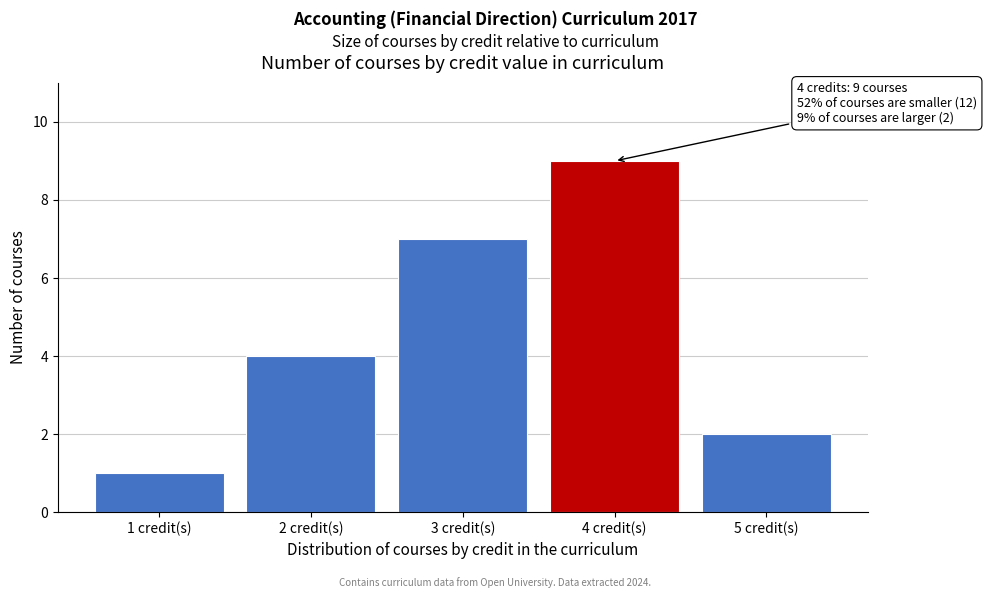

Reading left to right, extract all data points from this chart.

1	4	7	9	2